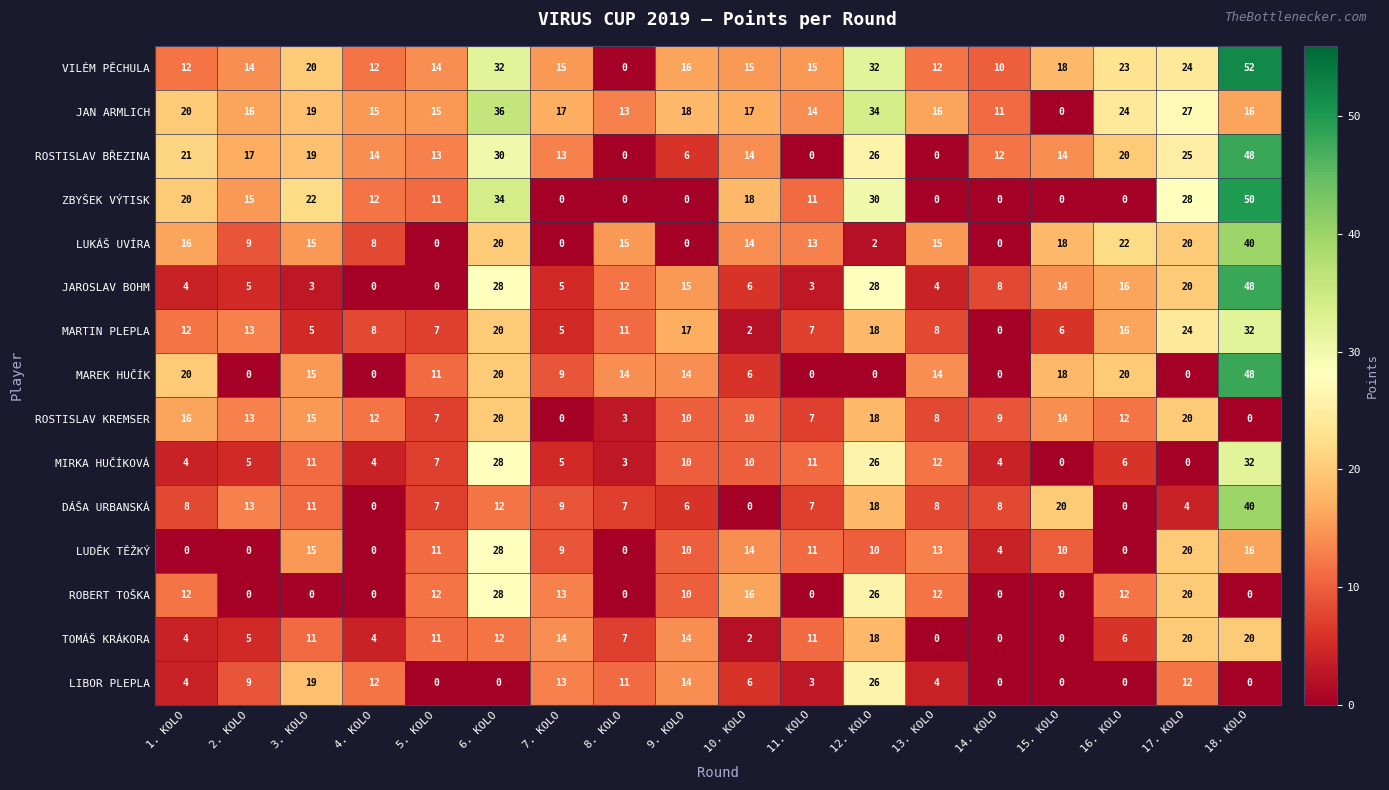

True or false: ROSTISLAV BŘEZINA has a value of 0 at 11. KOLO.

True